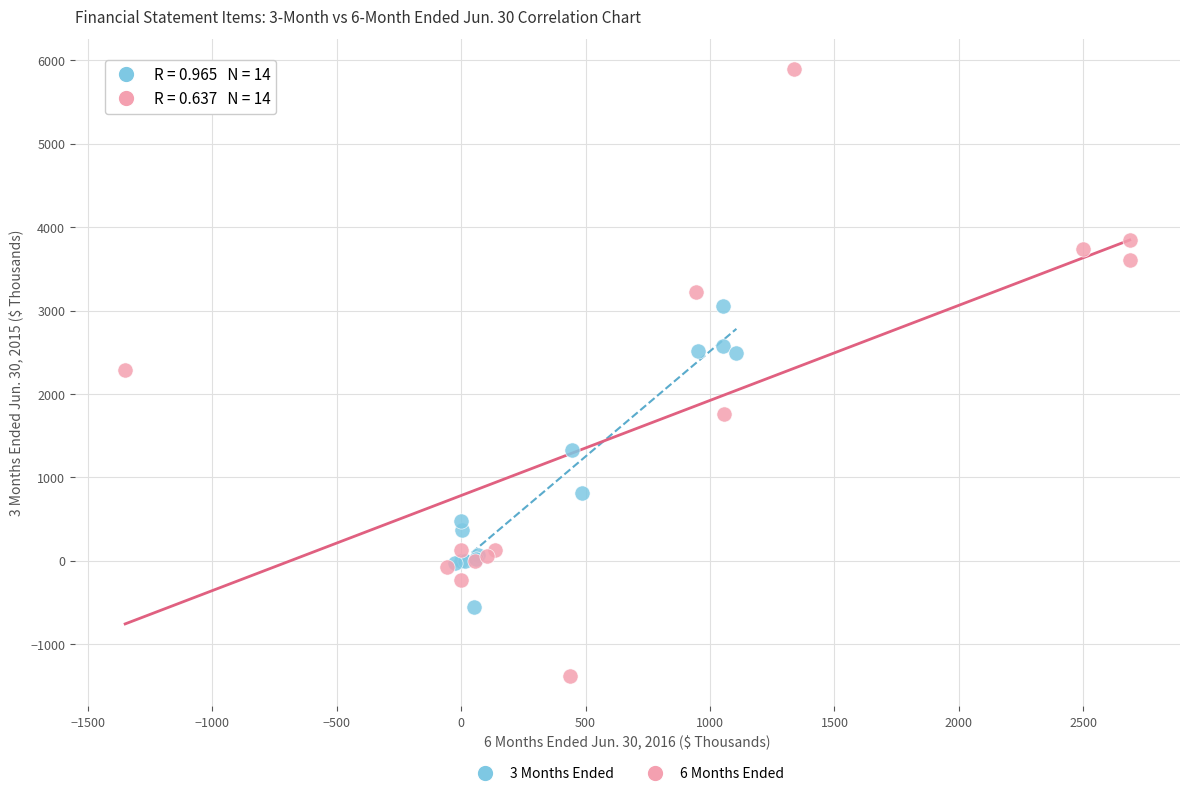

Which series has the widest spread of Y values?

6 Months Ended